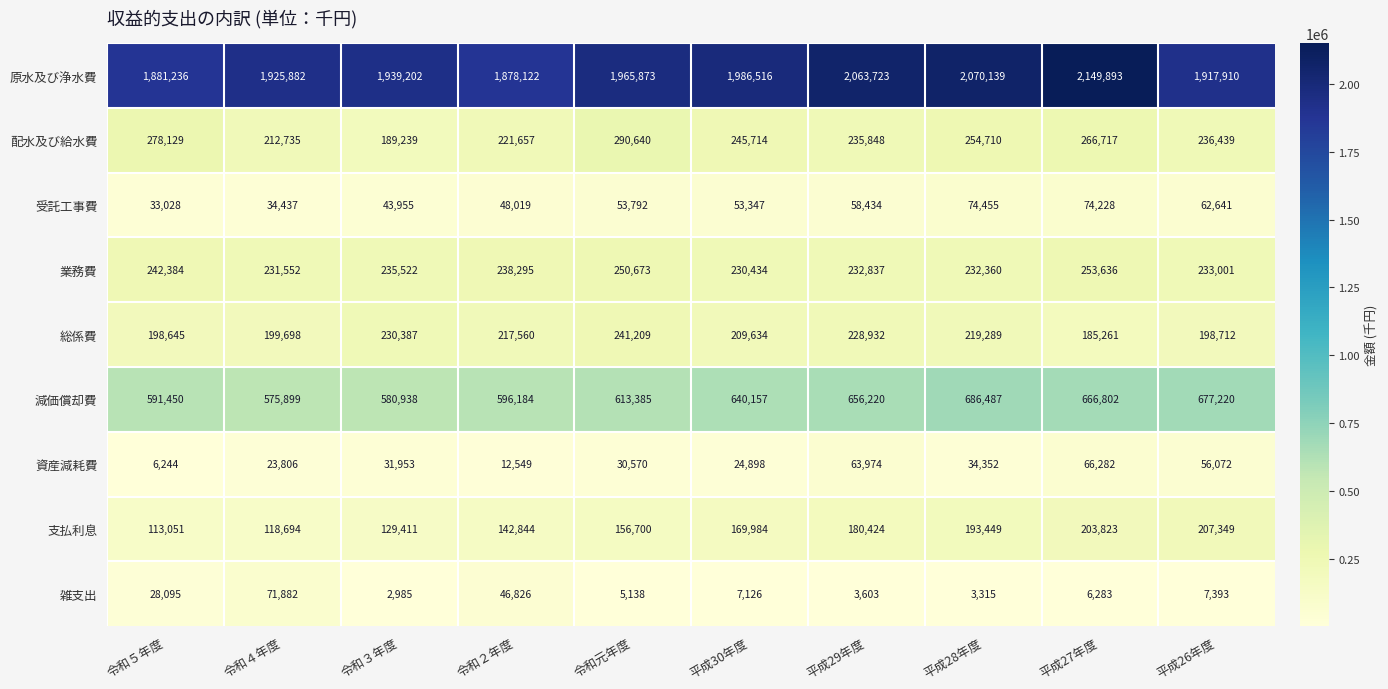

The 支払利息 series shows 59528 at 平成27年度. True or false?

False